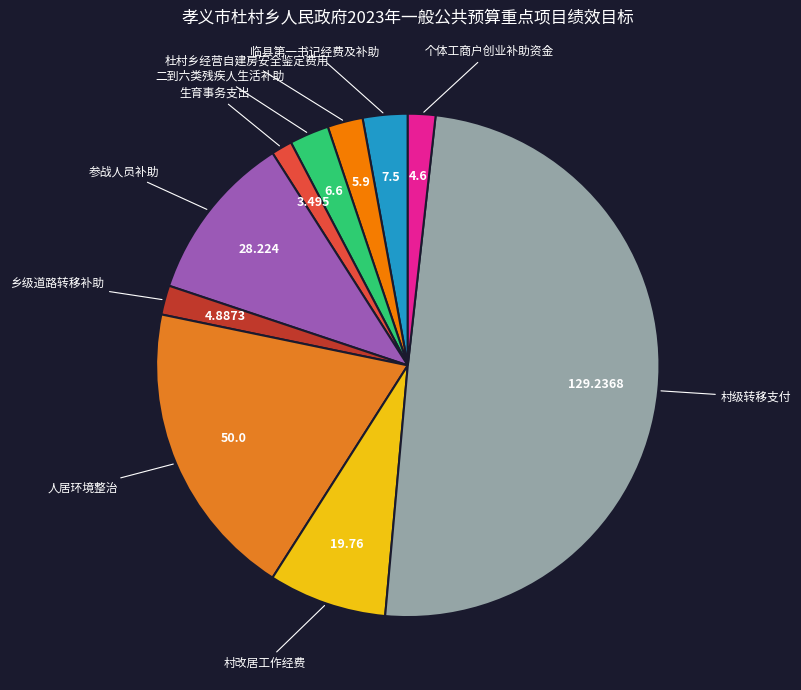

True or false: 村级转移支付 accounts for 50% of the total.

True